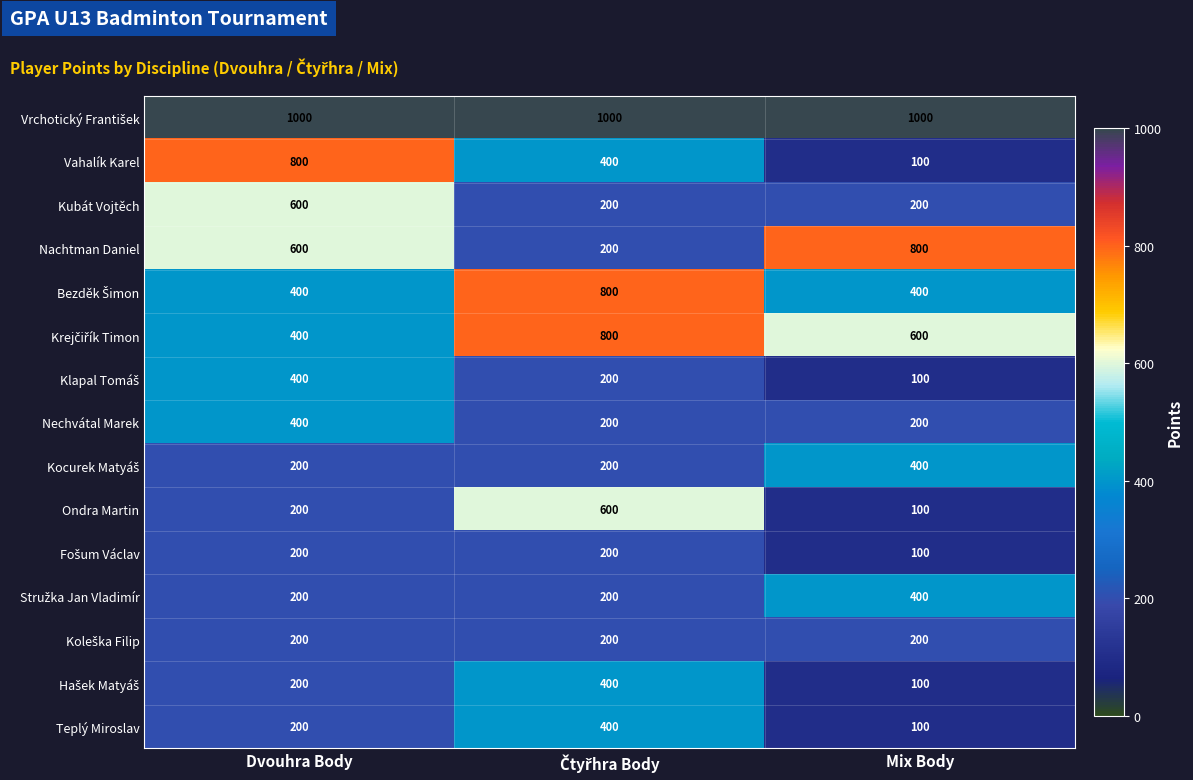

What is the average value of the Teplý Miroslav series?

233